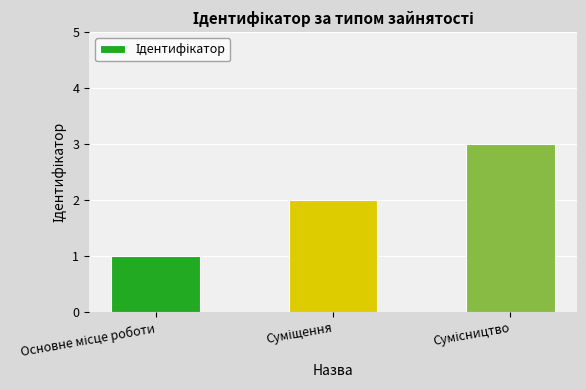

What is the greatest value displayed?

3